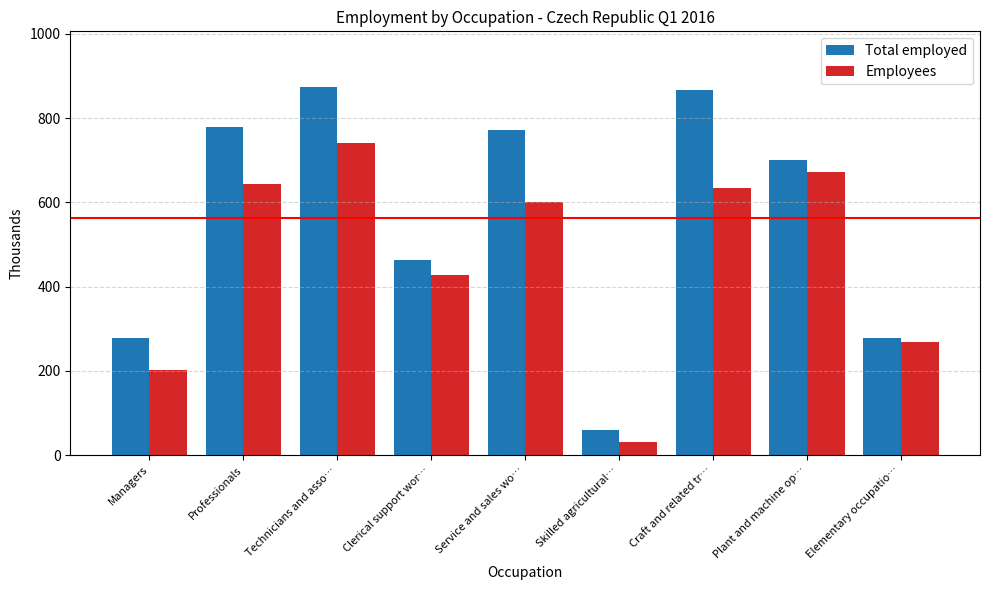

Which series has the widest spread of values?

Total employed